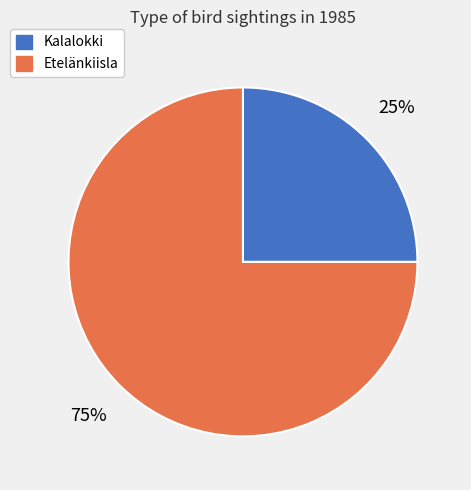

Which category has the biggest portion of the pie?

Etelänkiisla